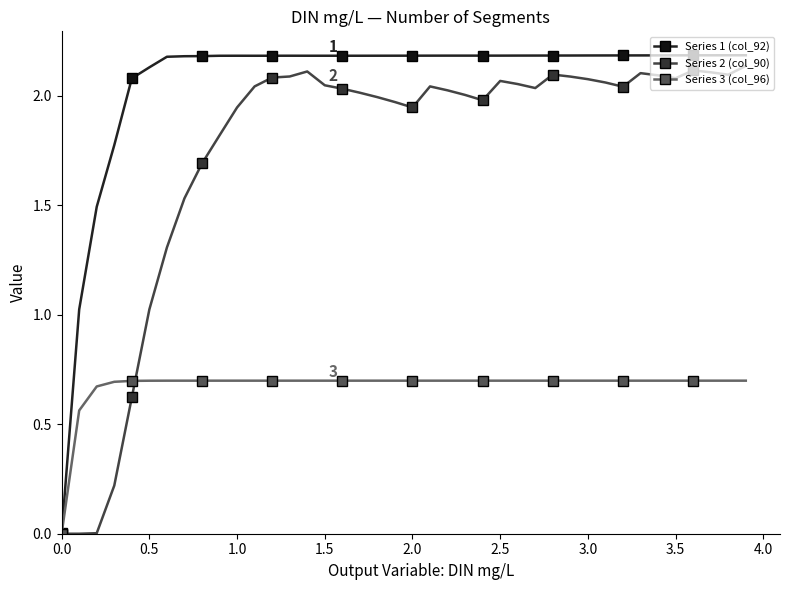

Rank the series by their average value, from lowest to highest.

Series 3 (col_96), Series 2 (col_90), Series 1 (col_92)